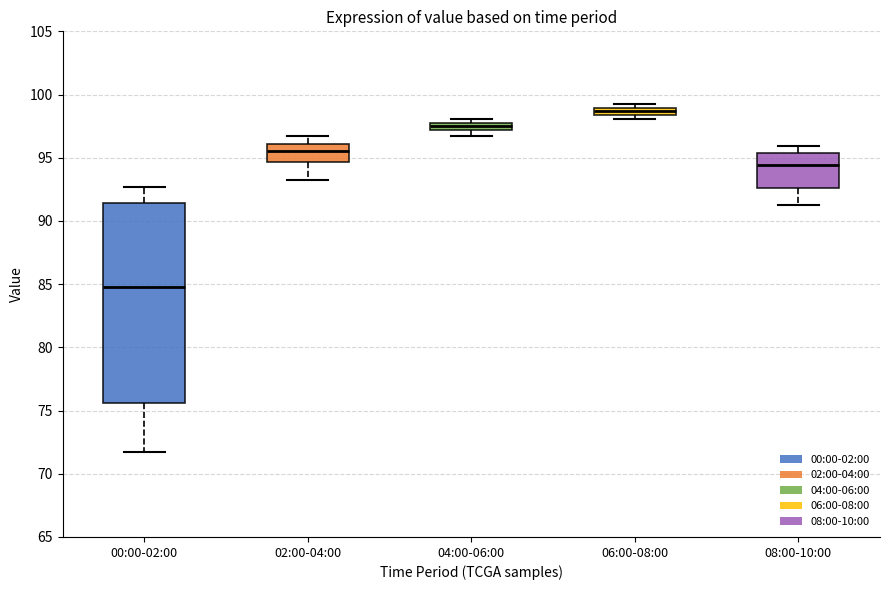

Where is the lower edge of the box for 08:00-10:00 on the y-axis? The values are not printed on the chart, so give them approximately, as read against the axis.

92.5